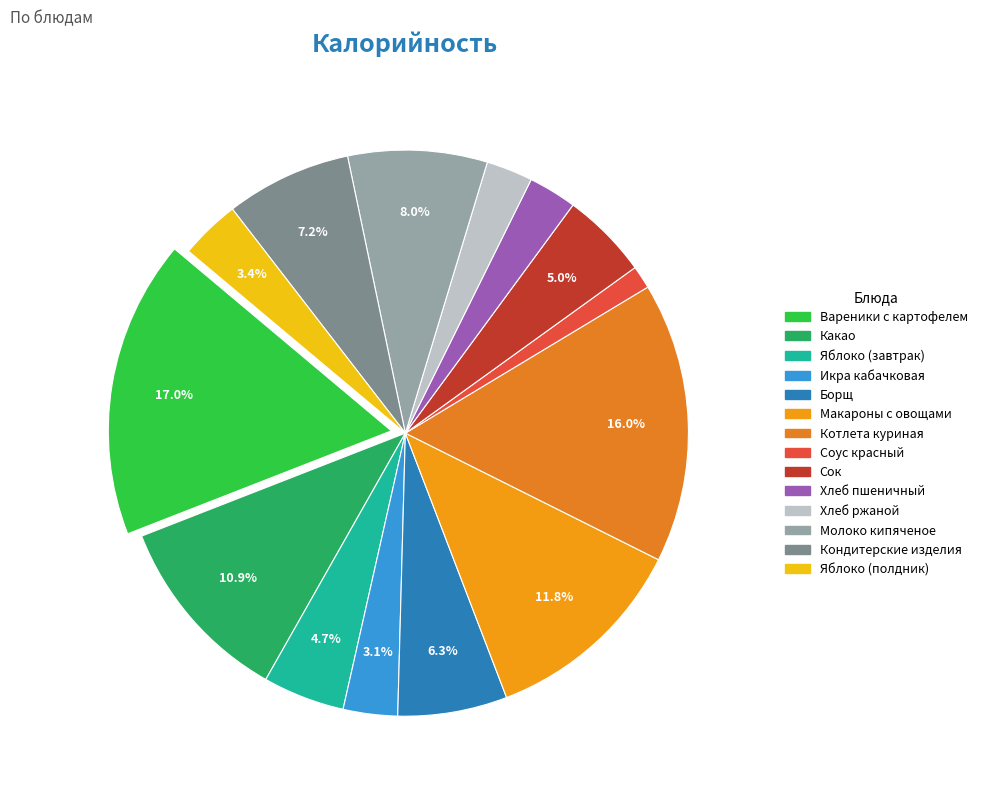

To the nearest percent, what percentage of the pie is Какао?

11%